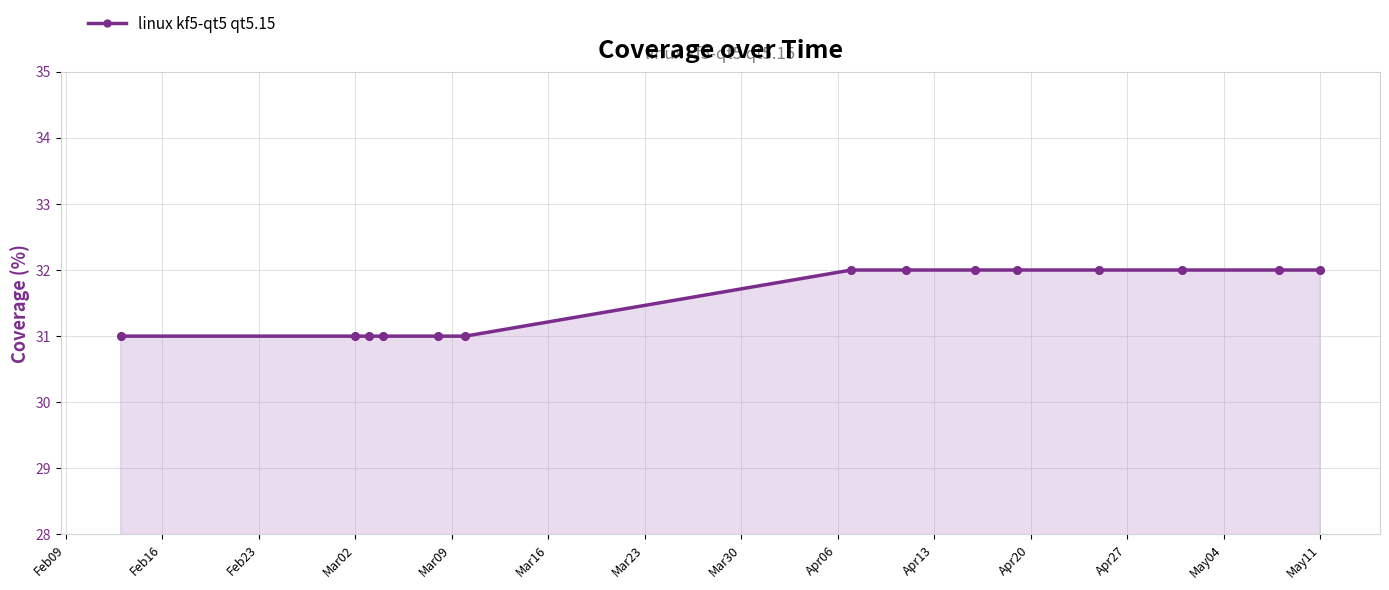

What is the sum of all values?

442